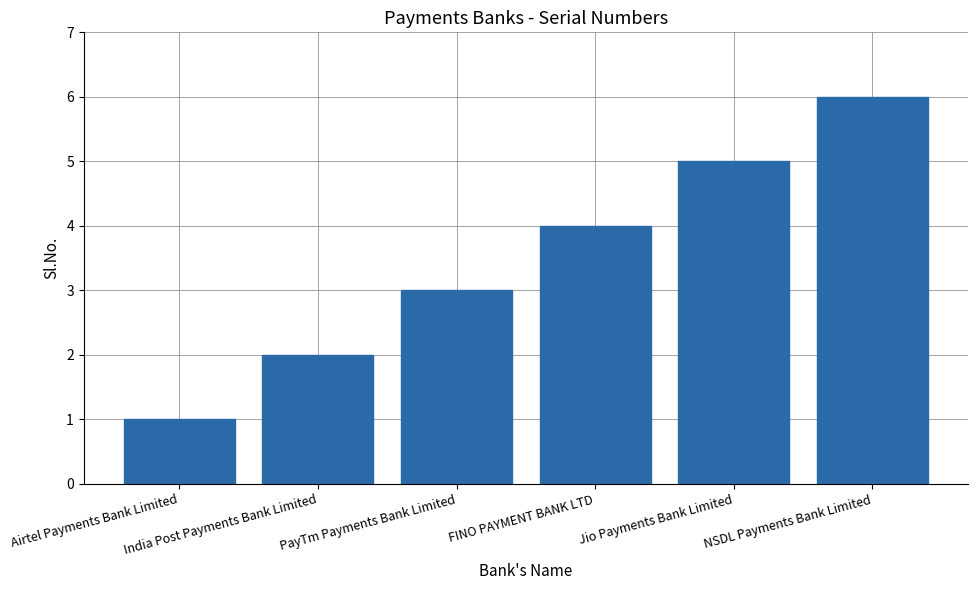

Which category has the lowest value across all series?

Airtel Payments Bank Limited